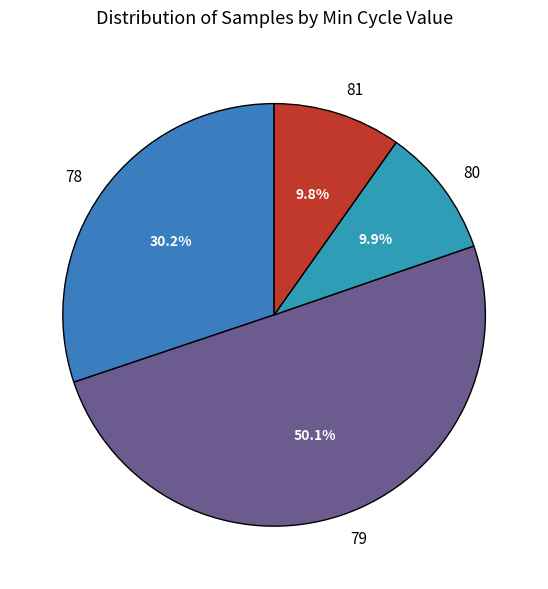

Which has a higher value, 79 or 78?

79